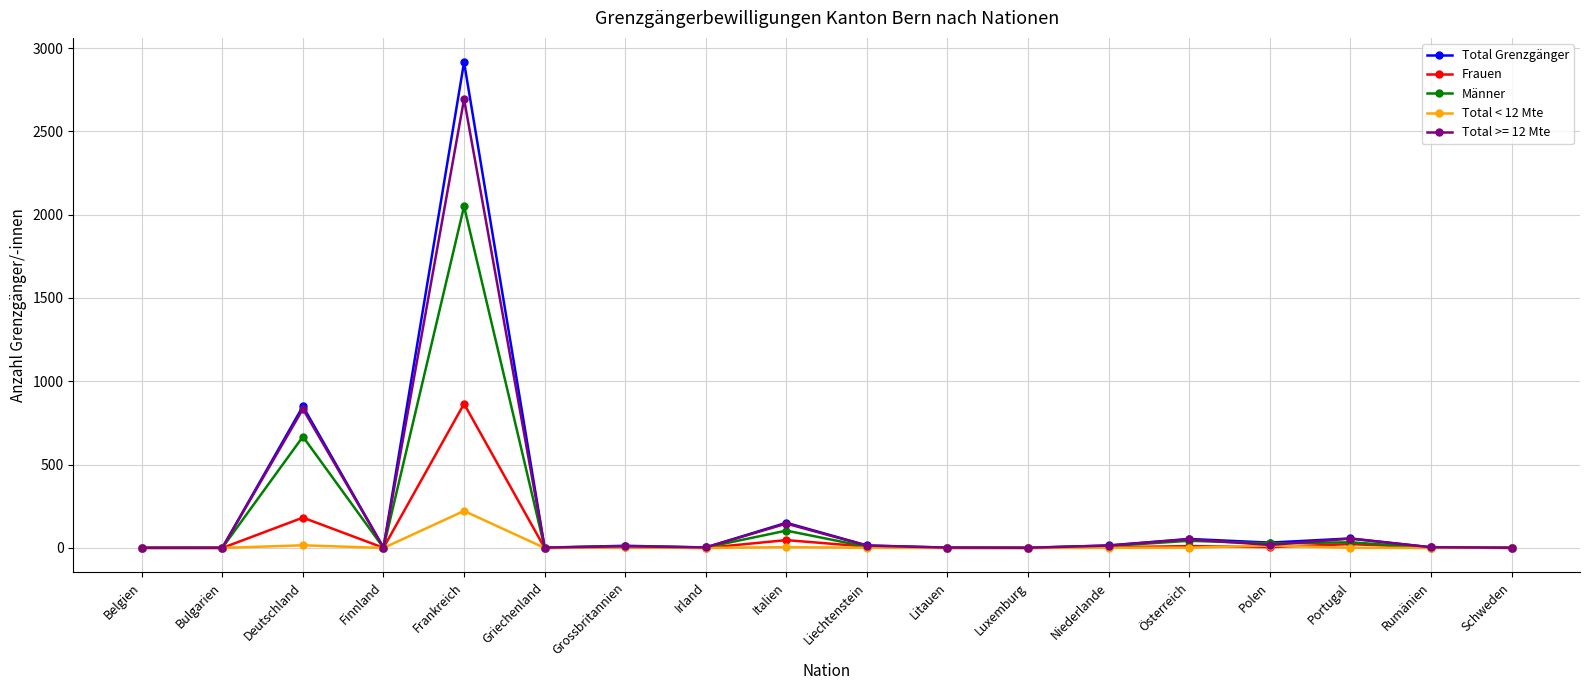

True or false: Total Grenzgänger has more than 2 points higher than both neighbors.

True